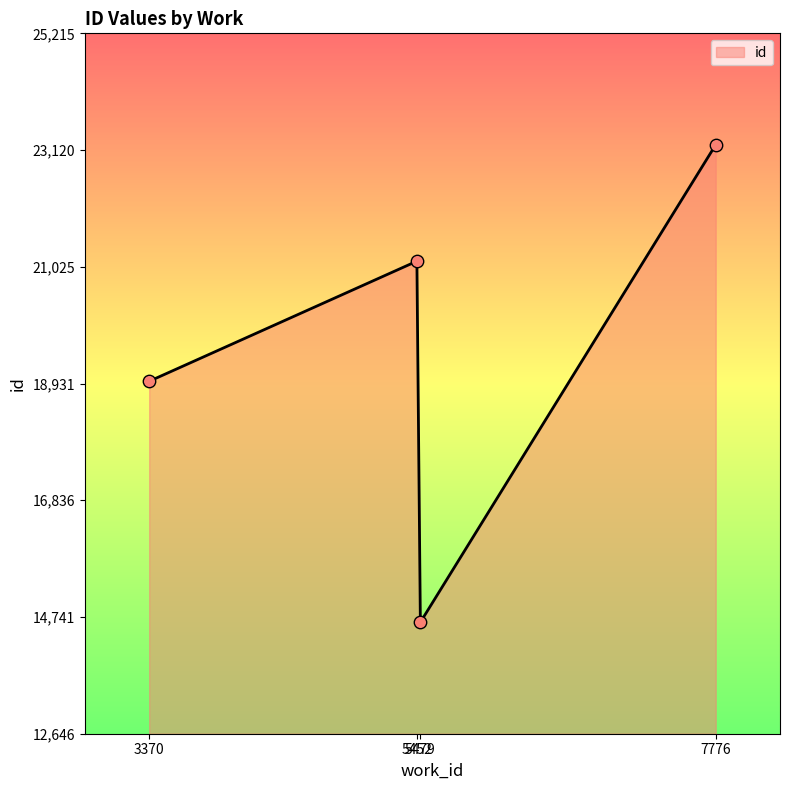

Approximately how many times larger is the value at 7776 compared to 5479?

1.6